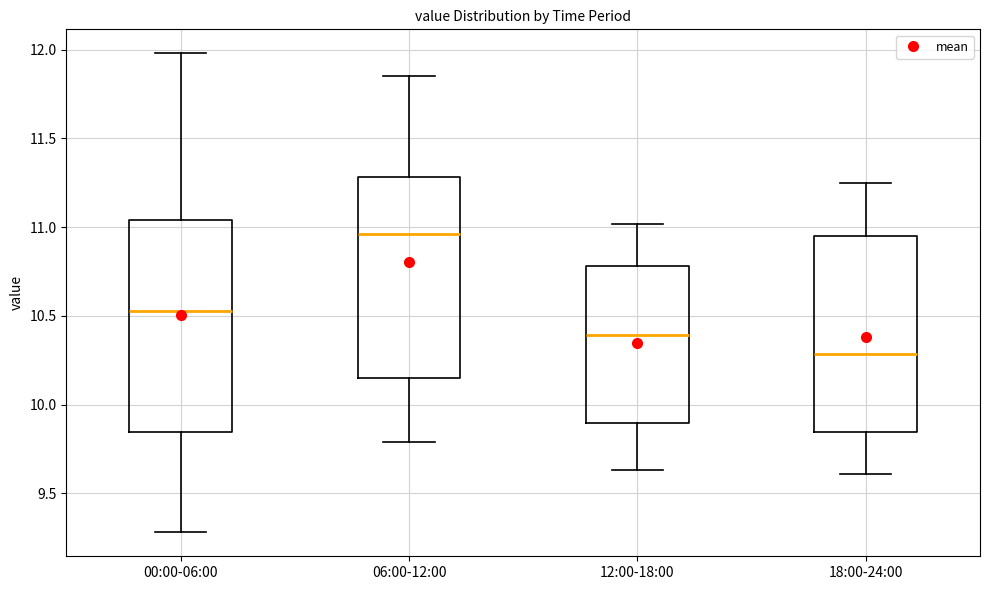

Reading left to right, read every box against the y-axis: the position of its median line, the range the box covers, and the ends of its whiskers. The values are not printed on the chart, so give them approximately, as read against the axis.

00:00-06:00: median 10.55, box 9.85 to 11.05, whiskers 9.30 to 12.00
06:00-12:00: median 10.95, box 10.15 to 11.30, whiskers 9.80 to 11.85
12:00-18:00: median 10.40, box 9.90 to 10.80, whiskers 9.65 to 11.00
18:00-24:00: median 10.30, box 9.85 to 10.95, whiskers 9.60 to 11.25